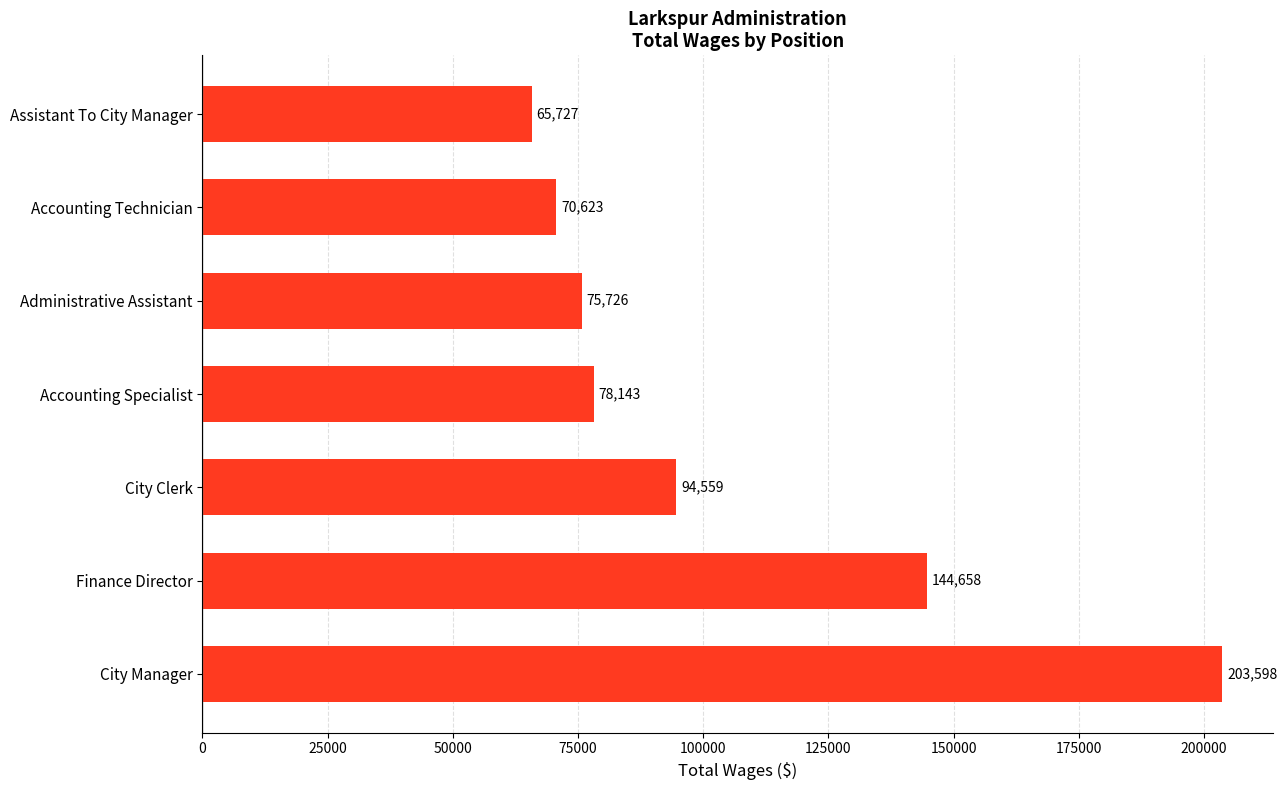

Reading top to bottom, list all the values displayed in this chart.

Assistant To City Manager=65727	Accounting Technician=70623	Administrative Assistant=75726	Accounting Specialist=78143	City Clerk=94559	Finance Director=144658	City Manager=203598